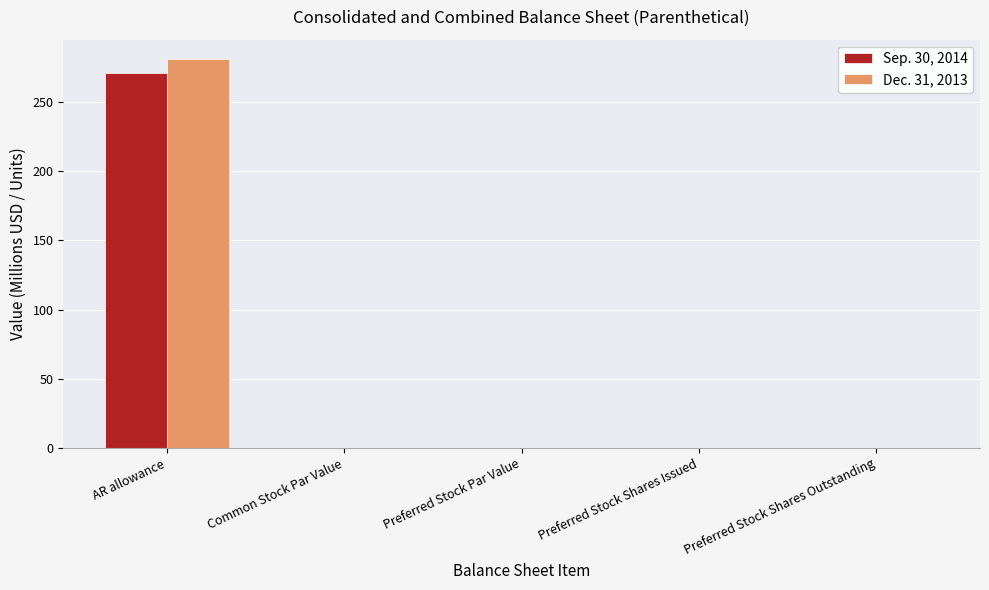

Which category has the highest value across all series?

AR allowance